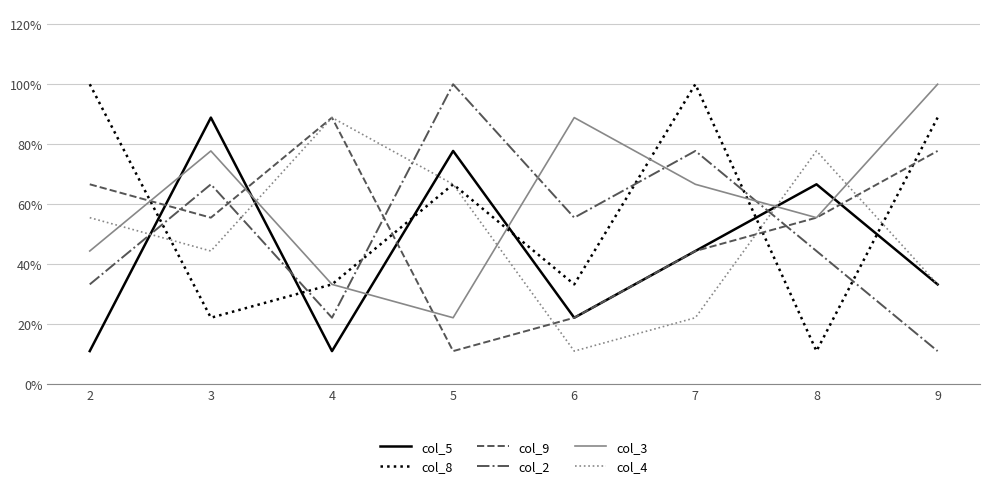

What are all the series names shown in the legend?

col_5, col_8, col_9, col_2, col_3, col_4